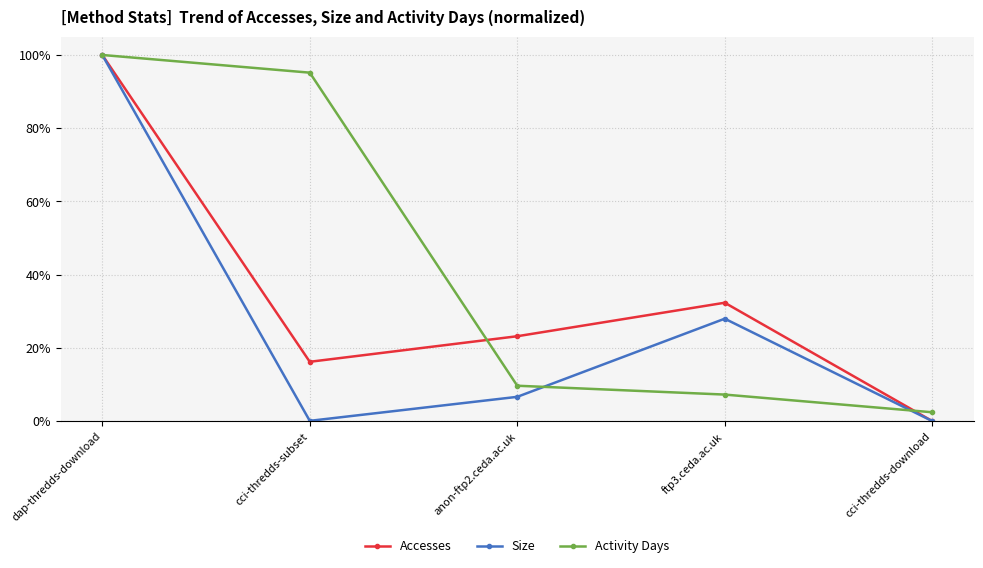

Between ftp3.ceda.ac.uk and cci-thredds-download, which series saw the biggest shift?

Accesses